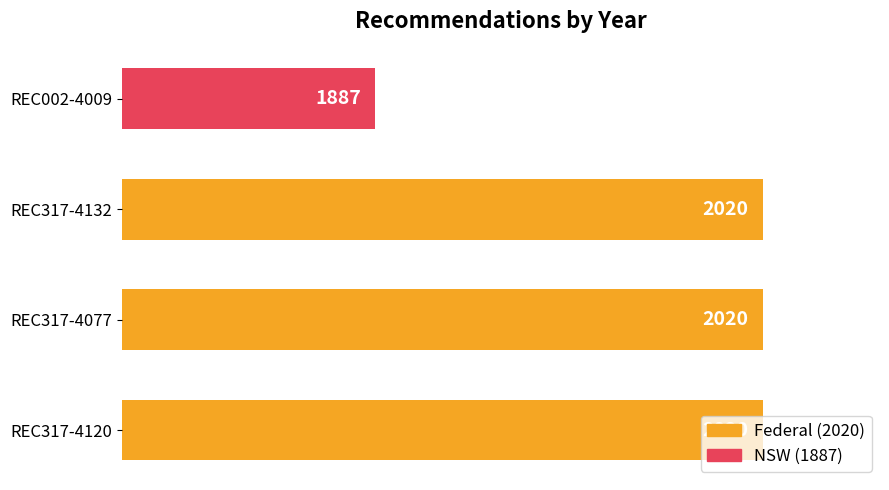

What is the average value?

1987